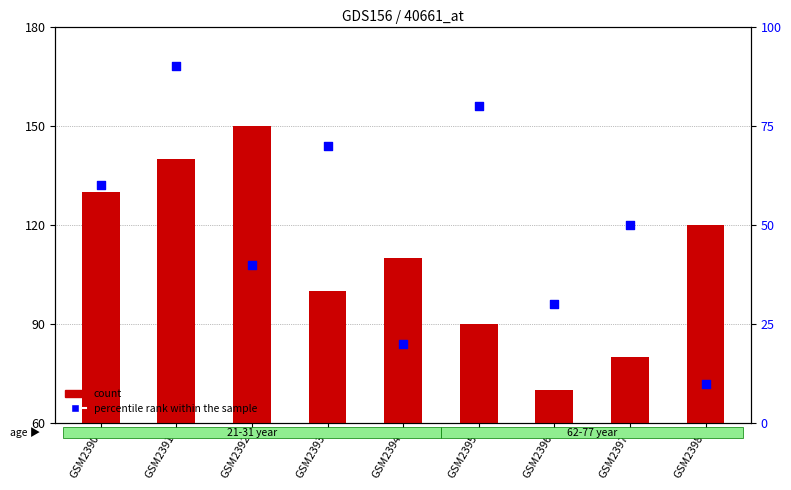

What is the total value across all series at GSM2398?

130